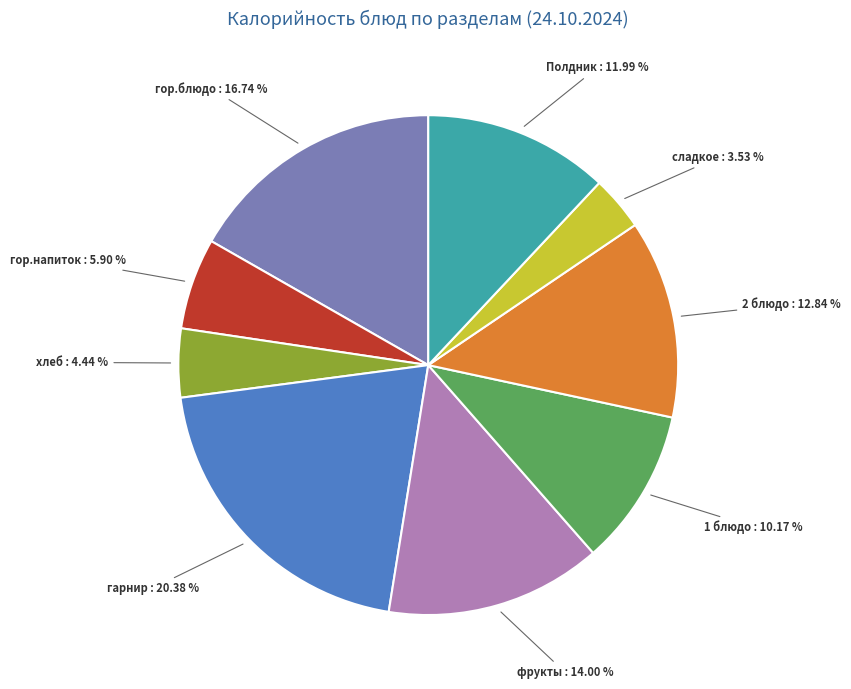

How many slices are in this pie chart?

9